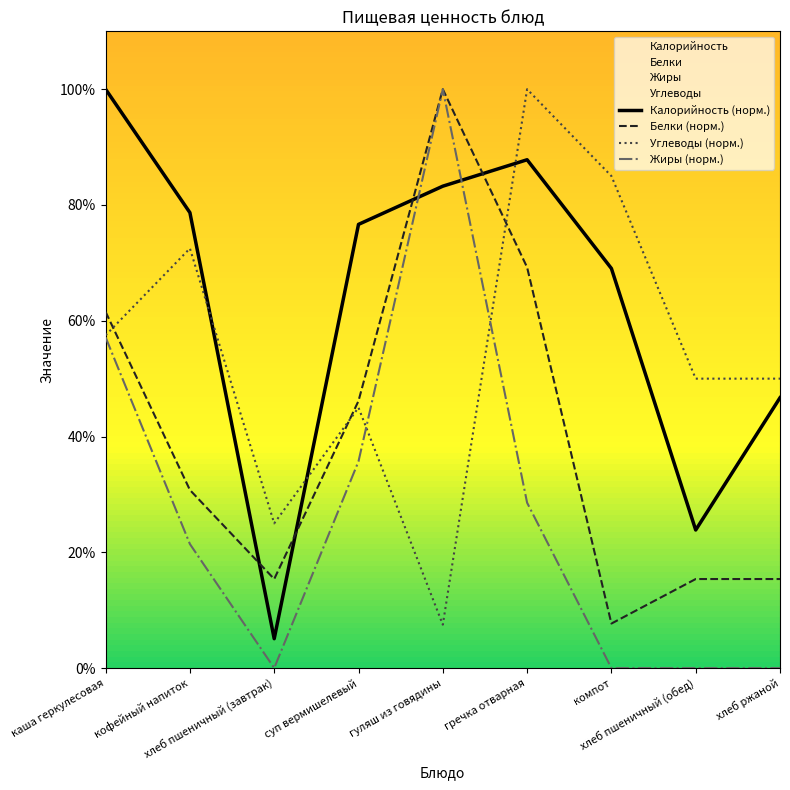

After their last crossing, which series has the higher values: Углеводы or Калорийность?

Углеводы